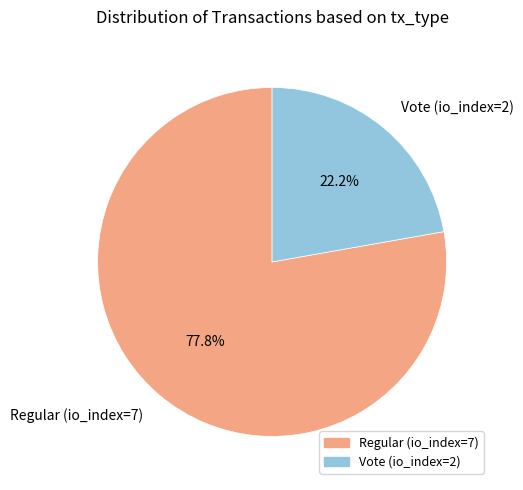

To the nearest percent, what is the difference between the largest and smallest slice percentages?

56%